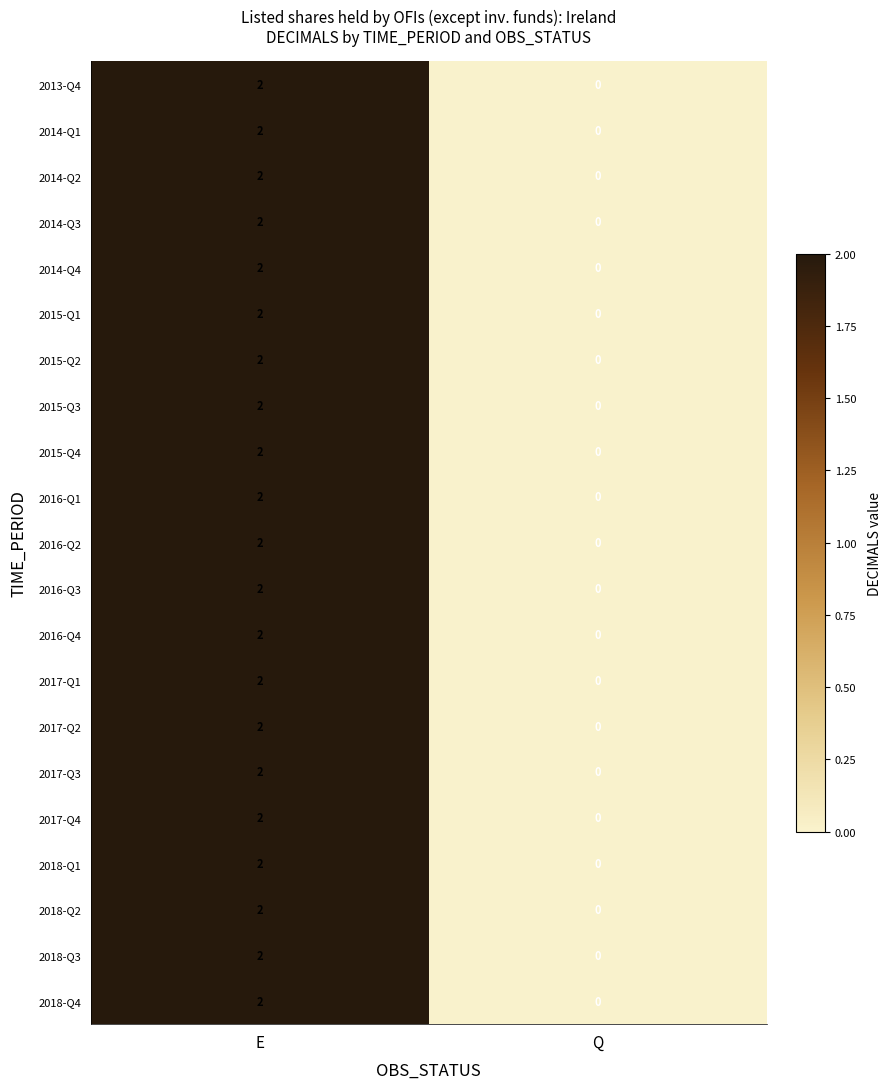

What is the total value across all series at E?

42